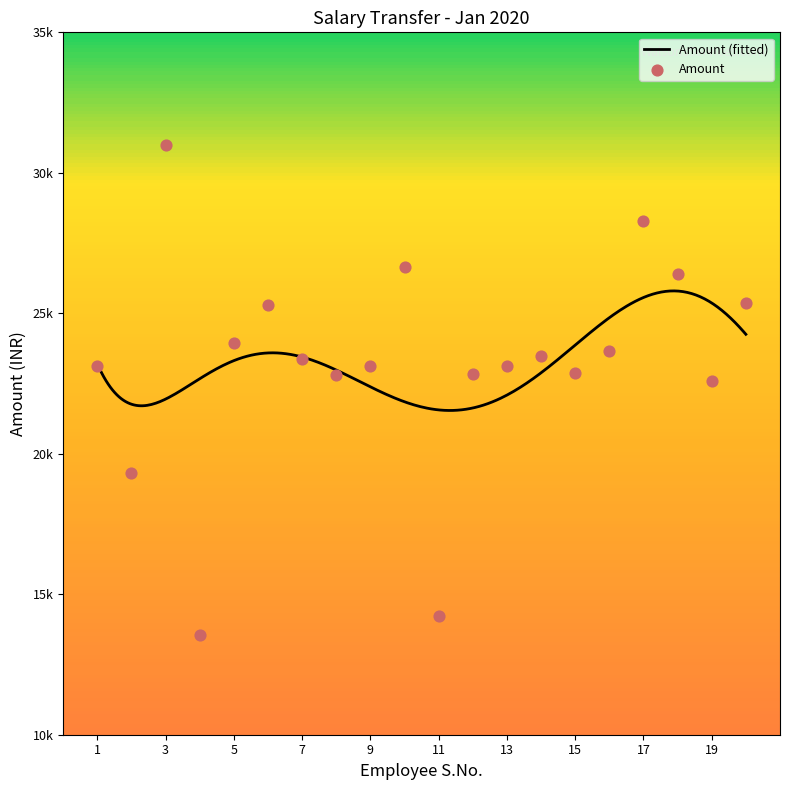

Between 1 and 6, which is larger?

6